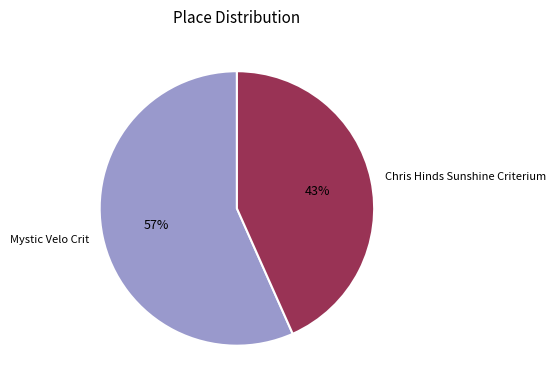

How many segments does this pie chart have?

2